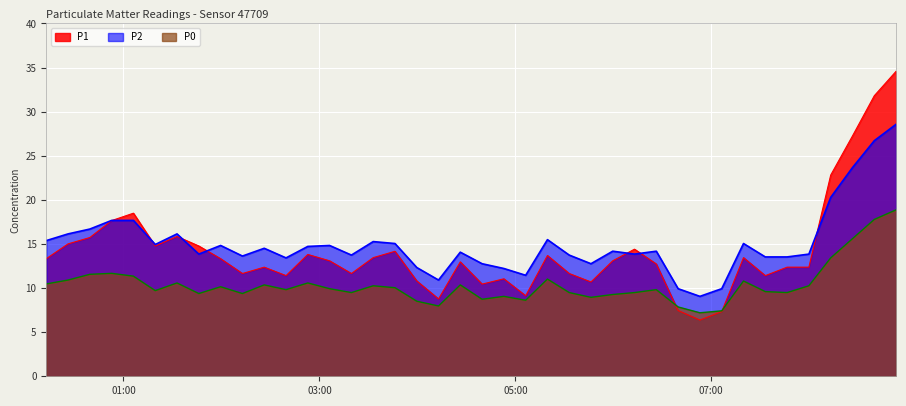

Rank the categories by P0 value from lowest to highest.

2022-10-31T06:53:04, 2022-10-31T07:06:26, 2022-10-31T06:39:43, 2022-10-31T04:12:58, 2022-10-31T03:59:38, 2022-10-31T05:06:20, 2022-10-31T04:39:39, 2022-10-31T05:46:20, 2022-10-31T04:52:58, 2022-10-31T05:59:40, 2022-10-31T01:46:08, 2022-10-31T02:12:51, 2022-10-31T03:19:36, 2022-10-31T05:33:01, 2022-10-31T06:13:00, 2022-10-31T07:46:28, 2022-10-31T07:33:07, 2022-10-31T01:19:27, 2022-10-31T02:39:33, 2022-10-31T06:26:21, 2022-10-31T03:06:14, 2022-10-31T03:46:17, 2022-10-31T01:59:29, 2022-10-31T03:32:57, 2022-10-31T07:59:49, 2022-10-31T02:26:12, 2022-10-31T04:26:17, 2022-10-31T00:12:42, 2022-10-31T01:32:46, 2022-10-31T02:52:53, 2022-10-31T07:19:47, 2022-10-31T00:26:01, 2022-10-31T05:19:41, 2022-10-31T01:06:05, 2022-10-31T00:39:23, 2022-10-31T00:52:44, 2022-10-31T08:13:11, 2022-10-31T08:26:32, 2022-10-31T08:39:54, 2022-10-31T08:53:15